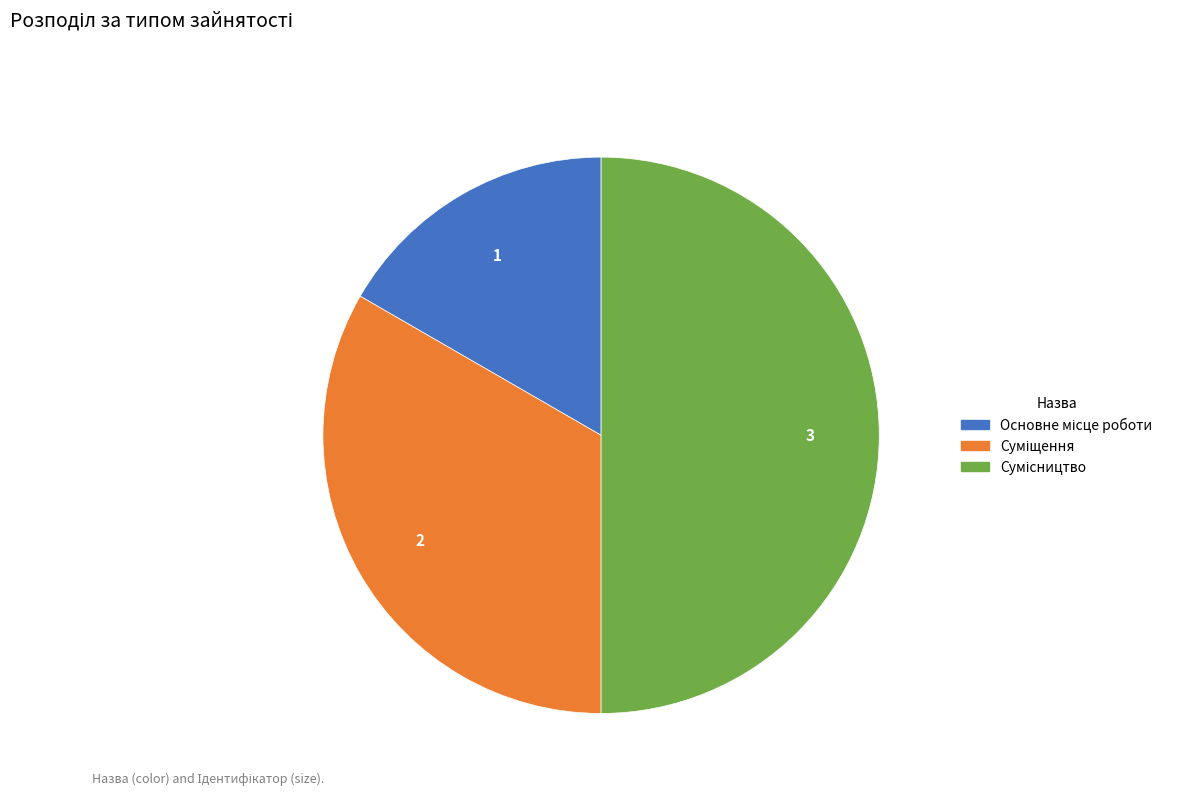

To the nearest percent, what portion does Основне місце роботи represent?

17%